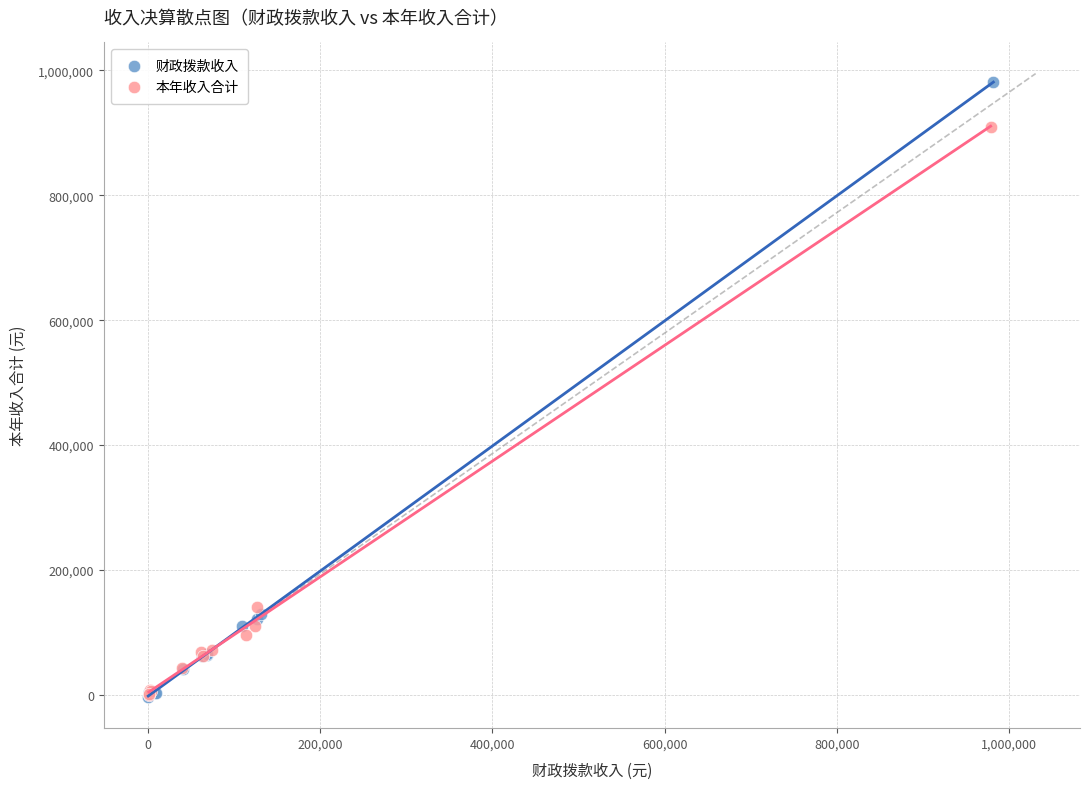

Which series has the widest spread of Y values?

财政拨款收入